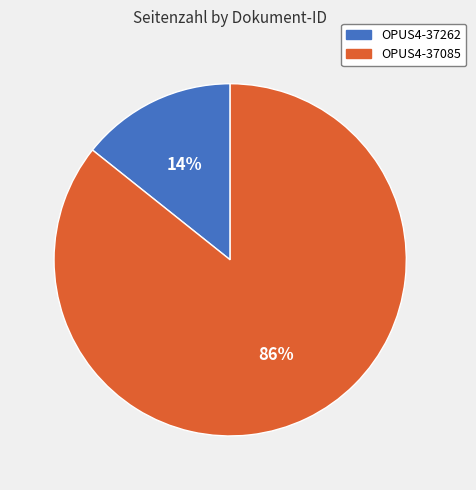

True or false: OPUS4-37085 accounts for 92% of the total.

False